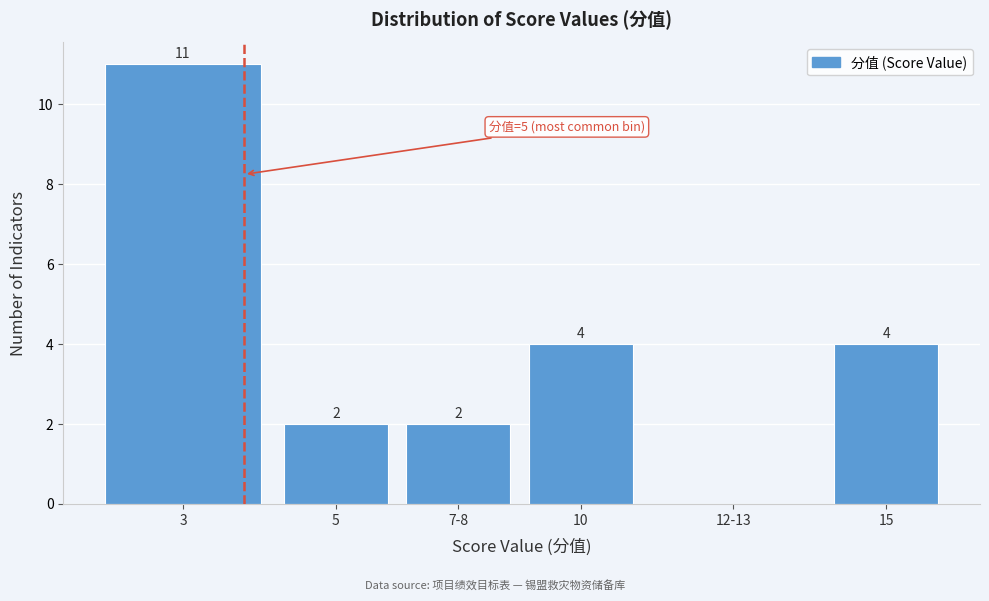

Reading left to right, transcribe all the data shown in this chart.

3=11	5=2	7-8=2	10=4	12-13=0	15=4